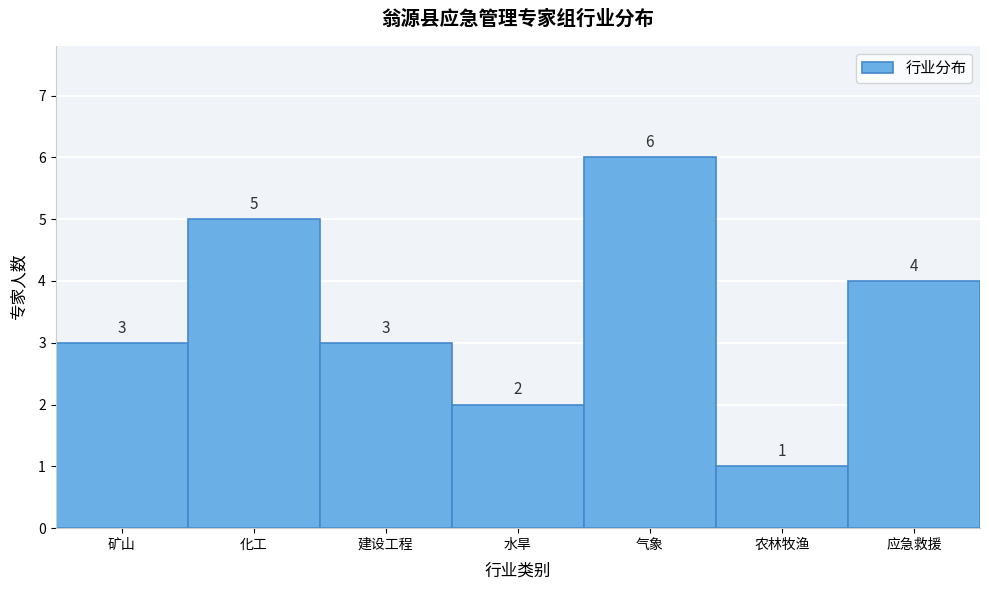

Reading left to right, extract all data points from this chart.

3	5	3	2	6	1	4